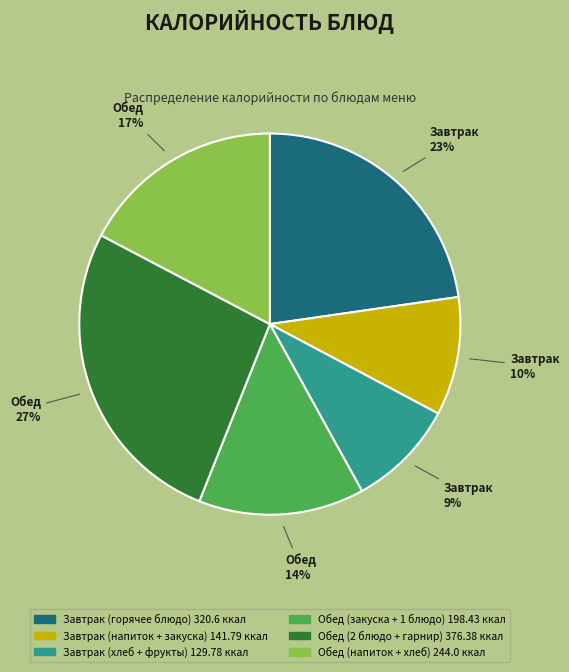

How many slices are in this pie chart?

6